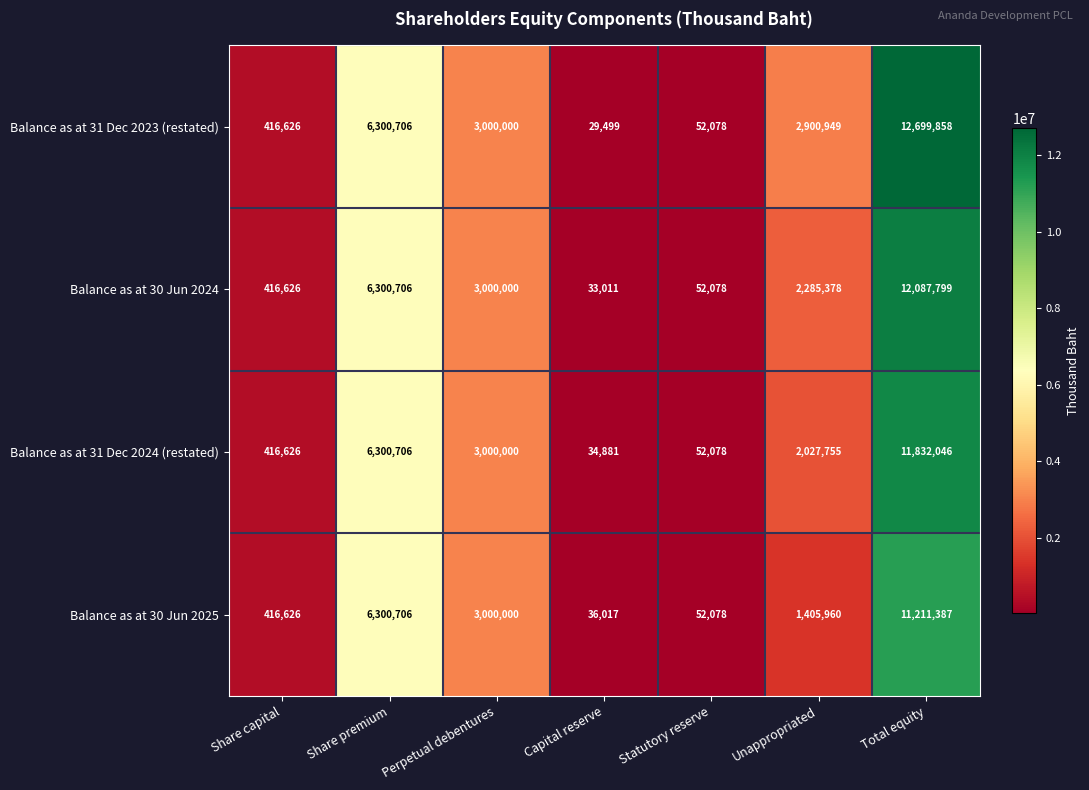

Reading left to right, transcribe all the data shown in this chart.

Balance as at 31 Dec 2023 (restated): 416626	6300706	3000000	29499	52078	2900949	12699858
Balance as at 30 Jun 2024: 416626	6300706	3000000	33011	52078	2285378	12087799
Balance as at 31 Dec 2024 (restated): 416626	6300706	3000000	34881	52078	2027755	11832046
Balance as at 30 Jun 2025: 416626	6300706	3000000	36017	52078	1405960	11211387